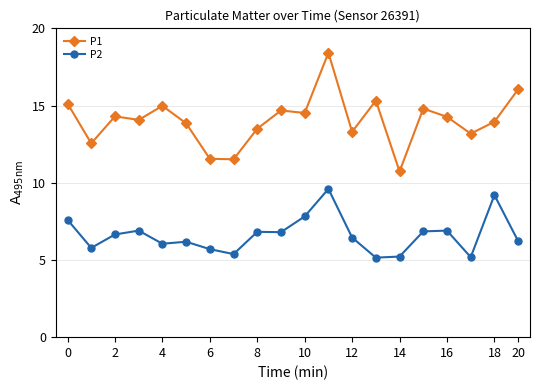

Which series has the largest range (max minus min)?

P1